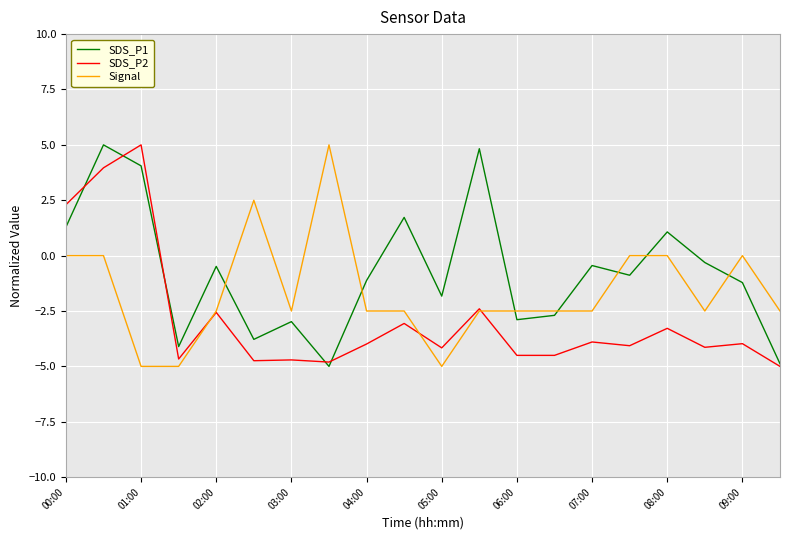

Which series has the largest total across all categories?

SDS_P1